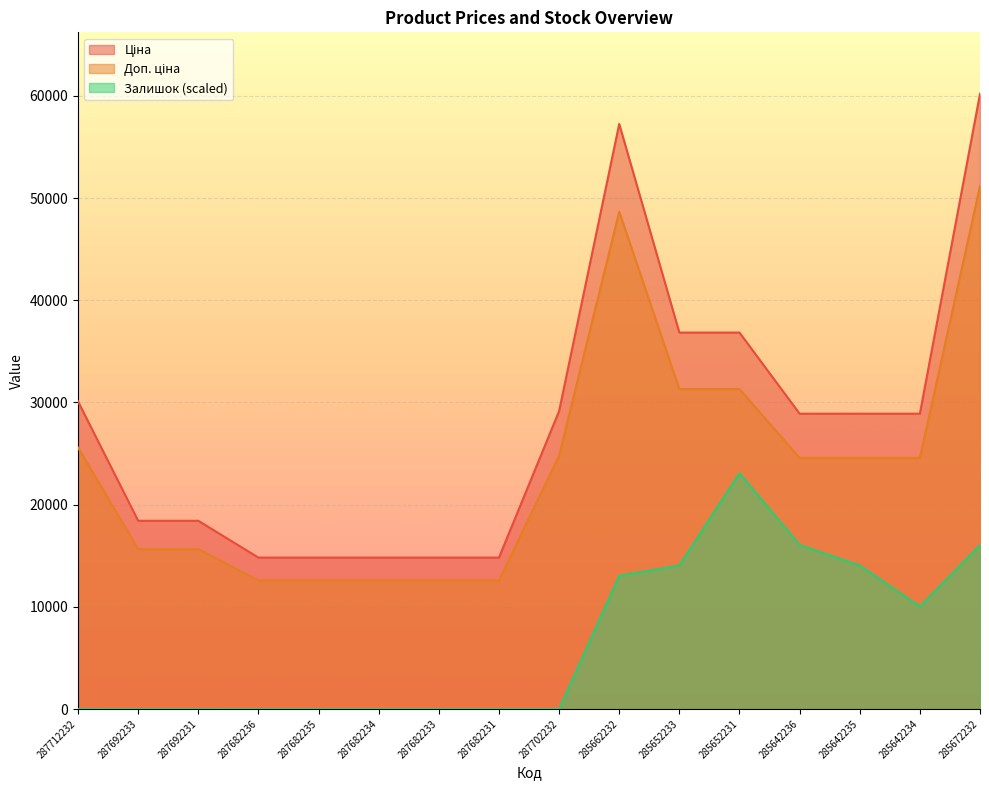

Between 285642236 and 285642234, which series saw the biggest shift?

Залишок (scaled)